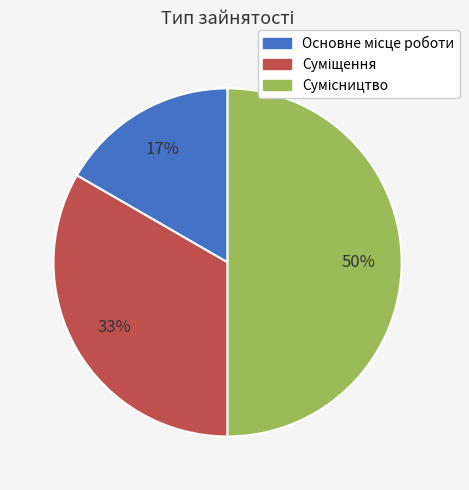

To the nearest percent, what is the difference between the largest and smallest slice percentages?

33%